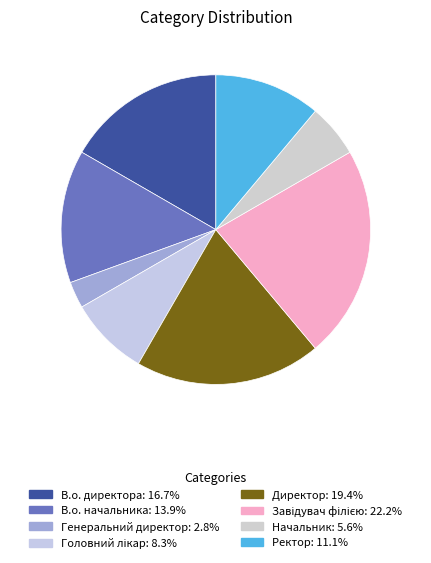

To the nearest percent, what is the difference between the В.о. начальника and Директор slice percentages?

6%